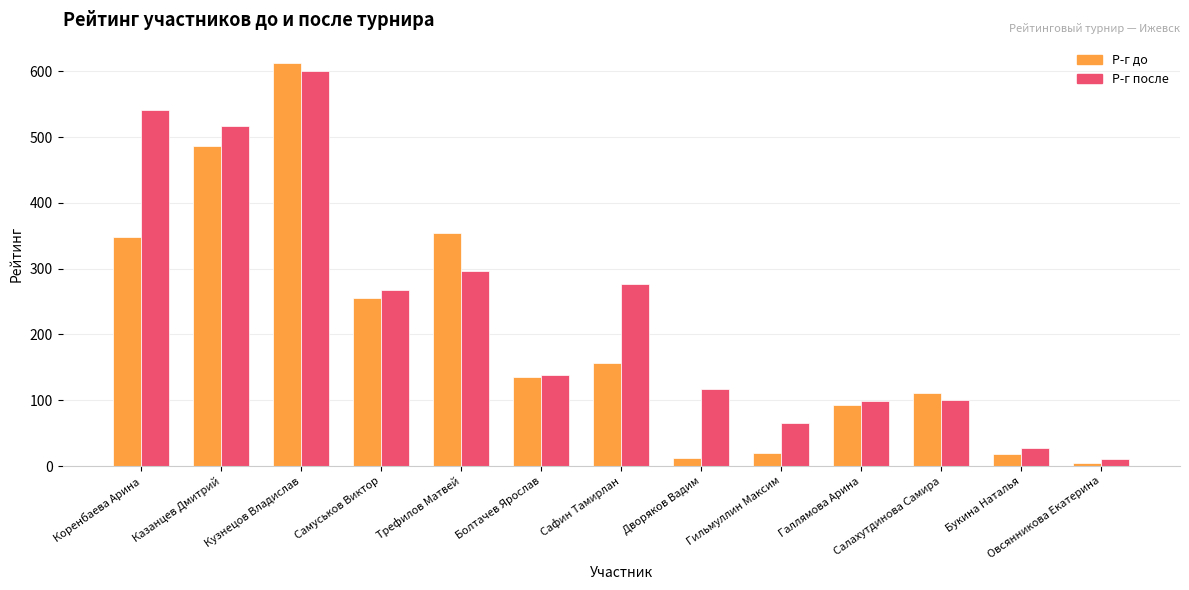

Are the bars grouped side by side (vs. stacked)?

Yes